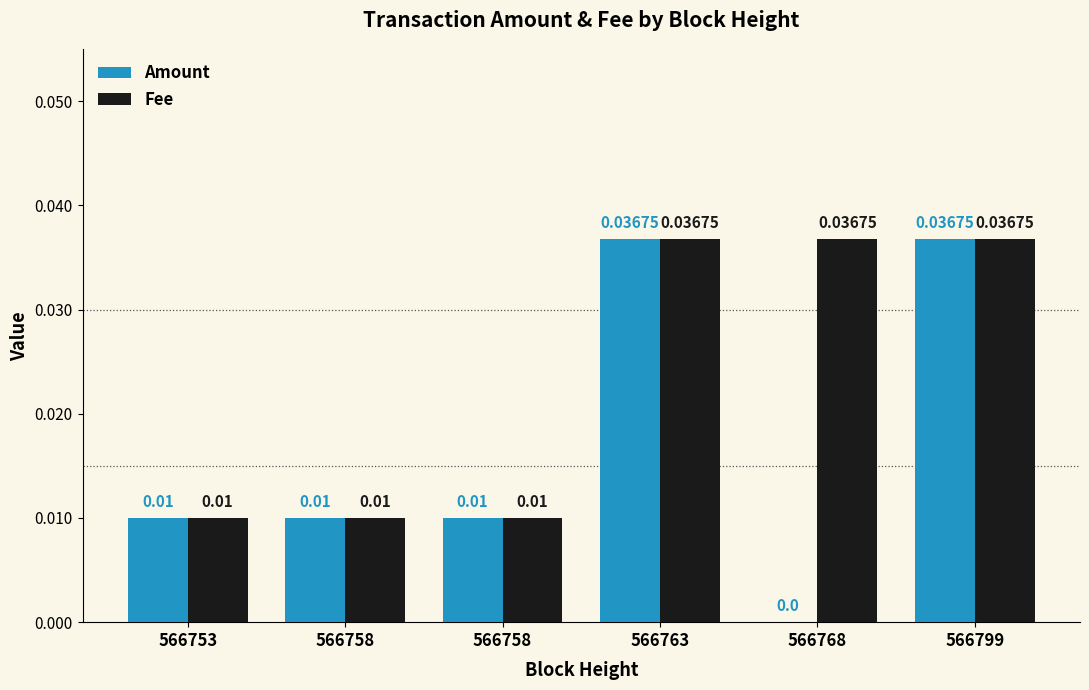

Are the bars grouped side by side (vs. stacked)?

Yes